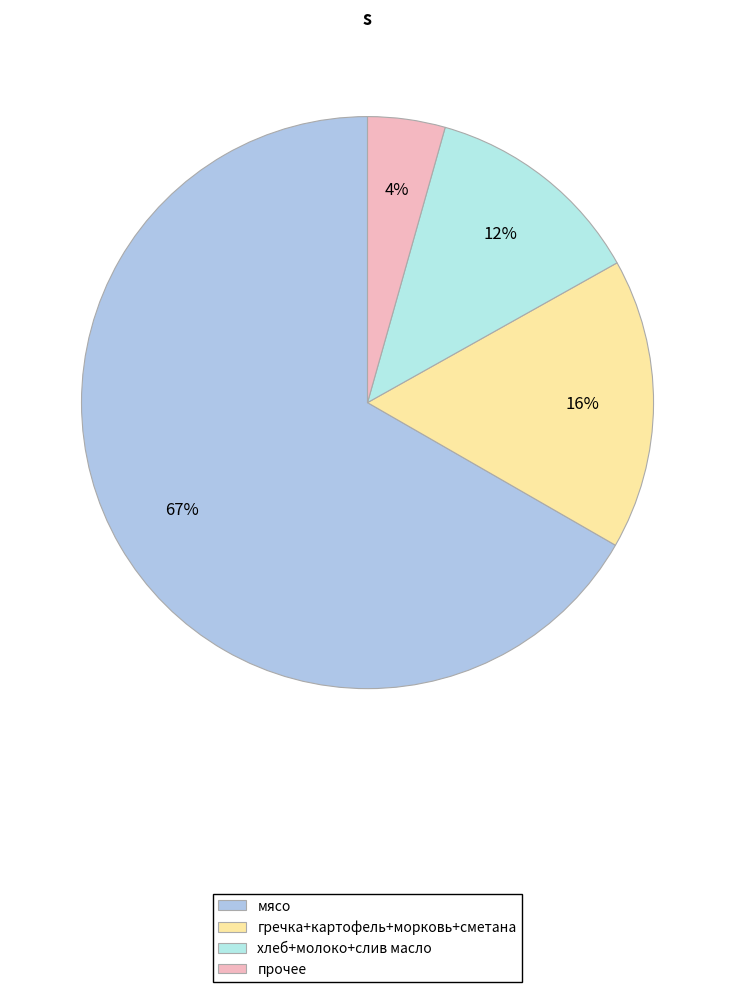

How many slices are in this pie chart?

4